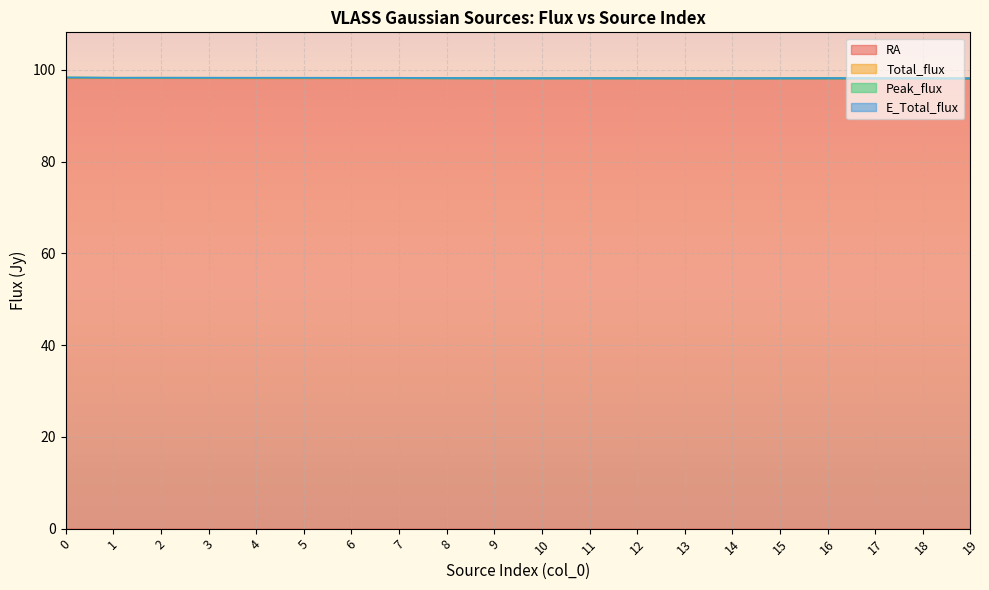

True or false: Total_flux and RA intersect in this chart.

False